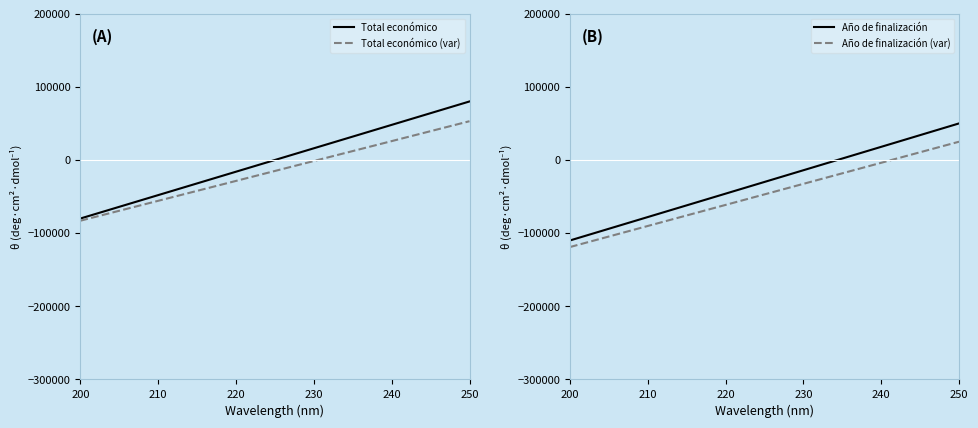

How many lines are shown in the chart?

4